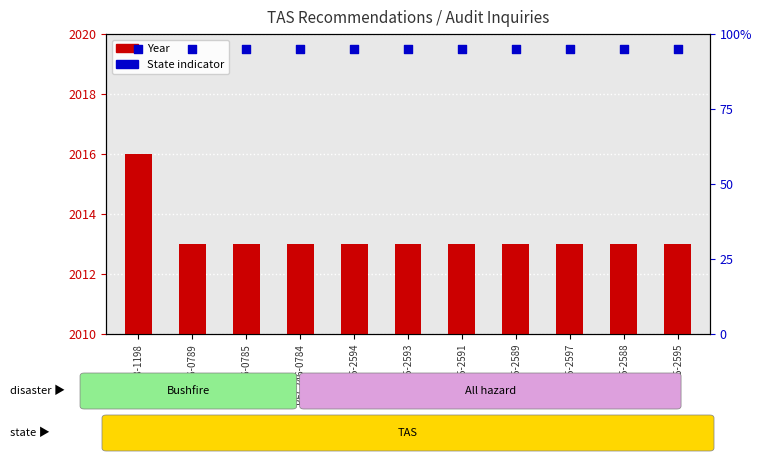

Is the value of Year at REC246-0785 greater than the value of State indicator at REC246-0789?

Yes